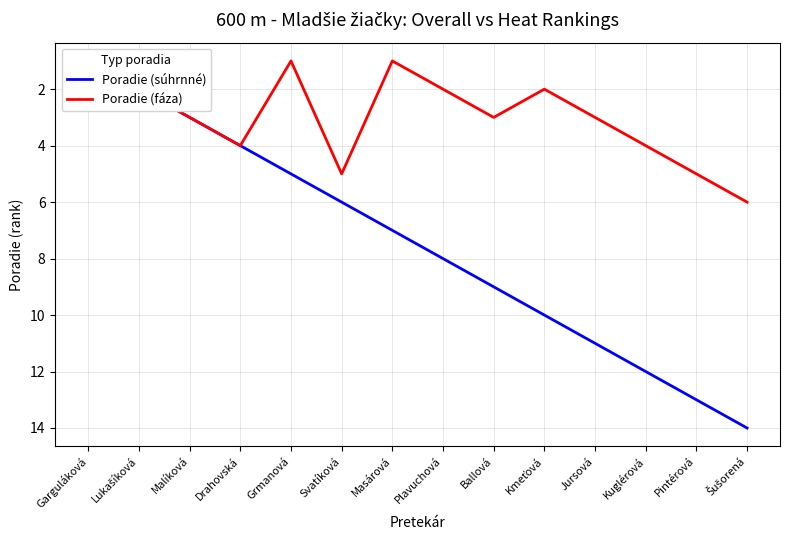

True or false: Poradie (fáza) and Poradie (súhrnné) intersect in this chart.

False